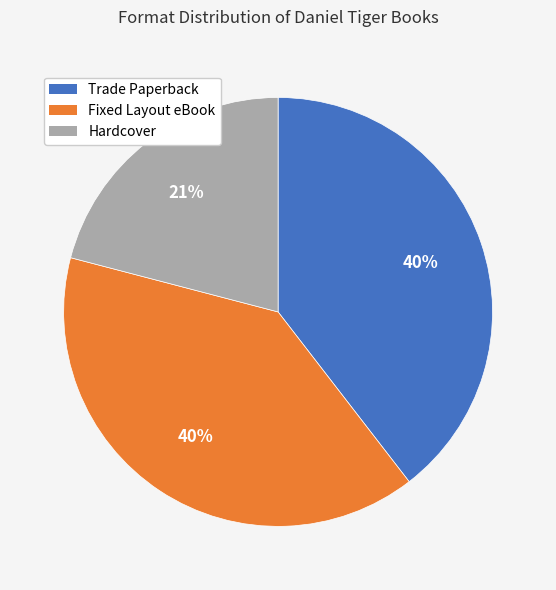

Does Hardcover represent more than half of the total?

No